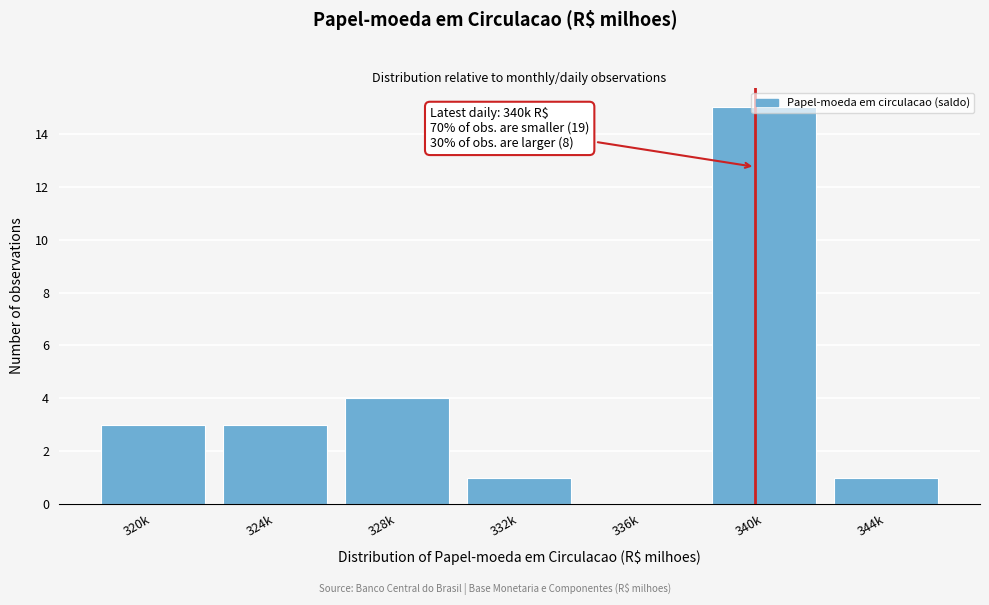

What is the maximum value shown in the chart?

15